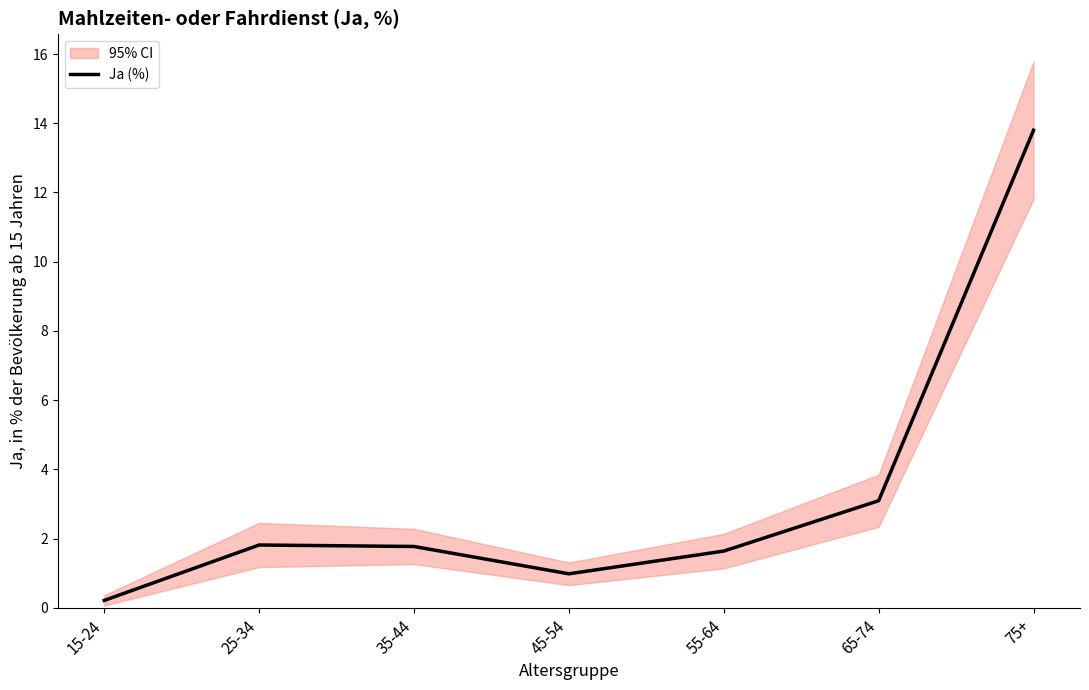

Where is the data nearest to the value 7?

65-74